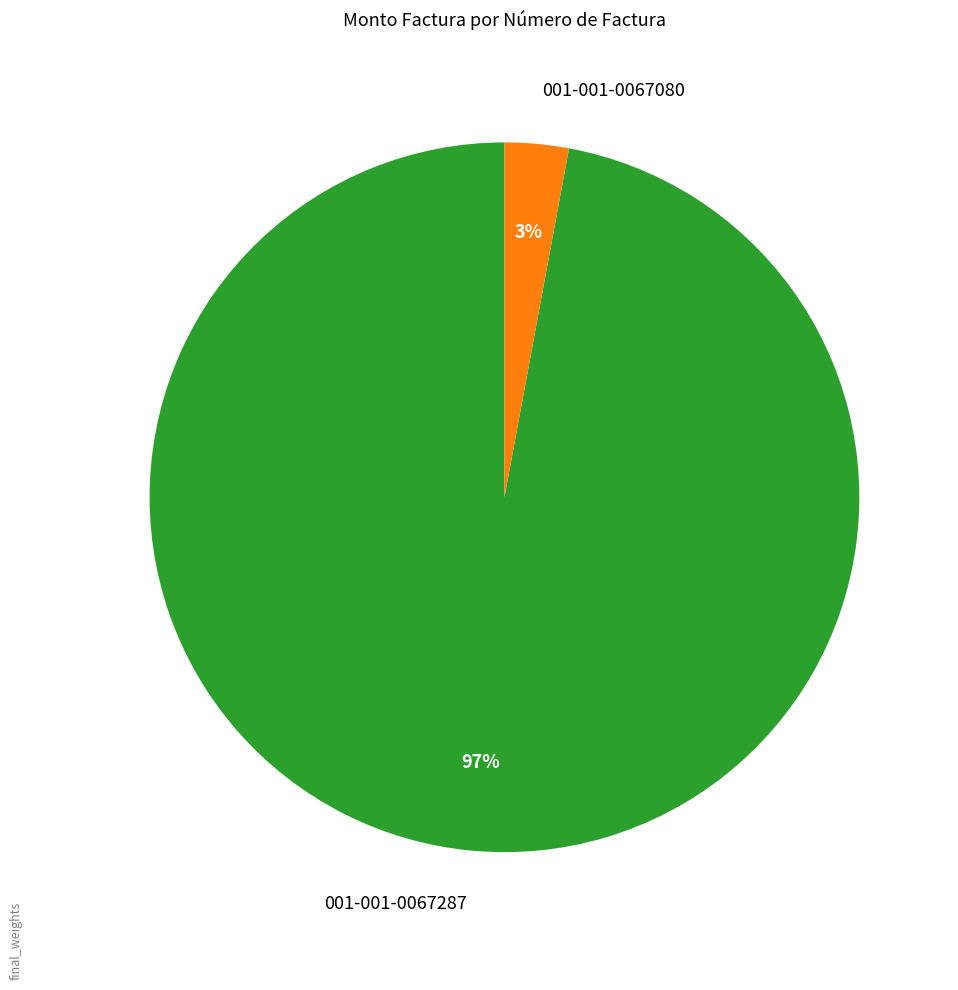

Do 001-001-0067080 and 001-001-0067287 together represent more than half of the pie?

Yes